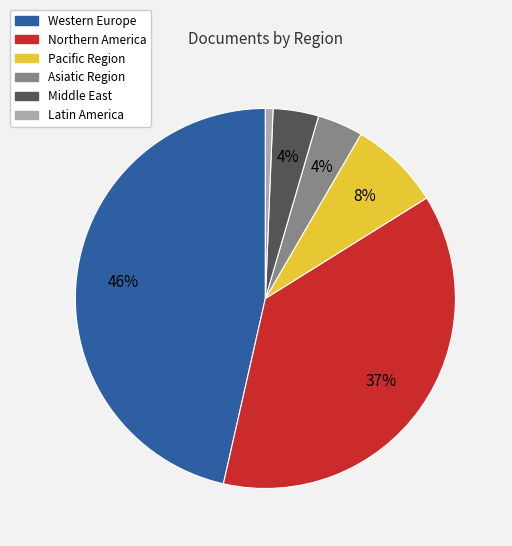

Is there any slice that represents more than half of the pie?

No